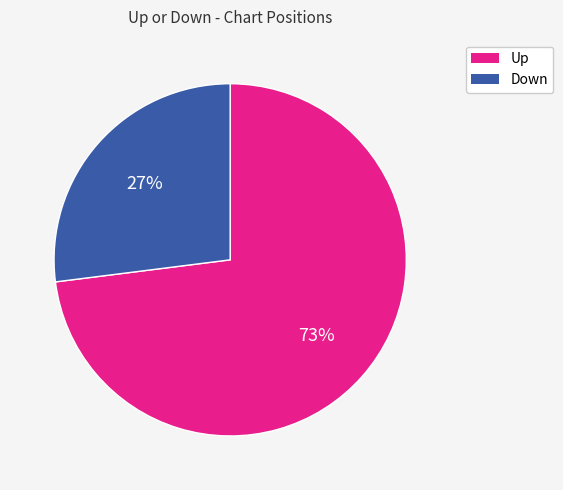

Is there any slice that represents more than half of the pie?

Yes